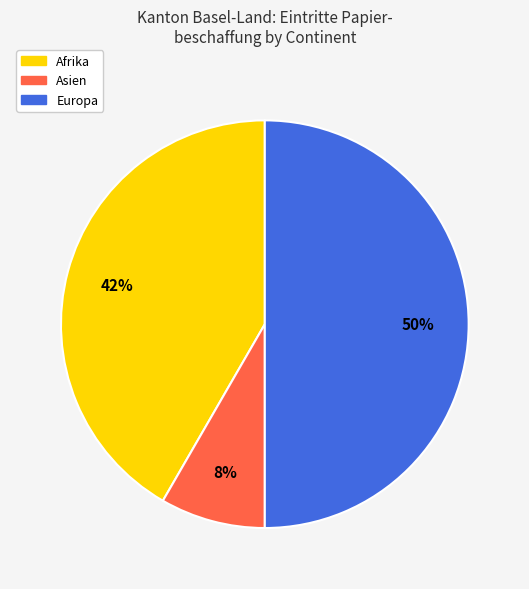

To the nearest percent, what is the average slice percentage?

33%